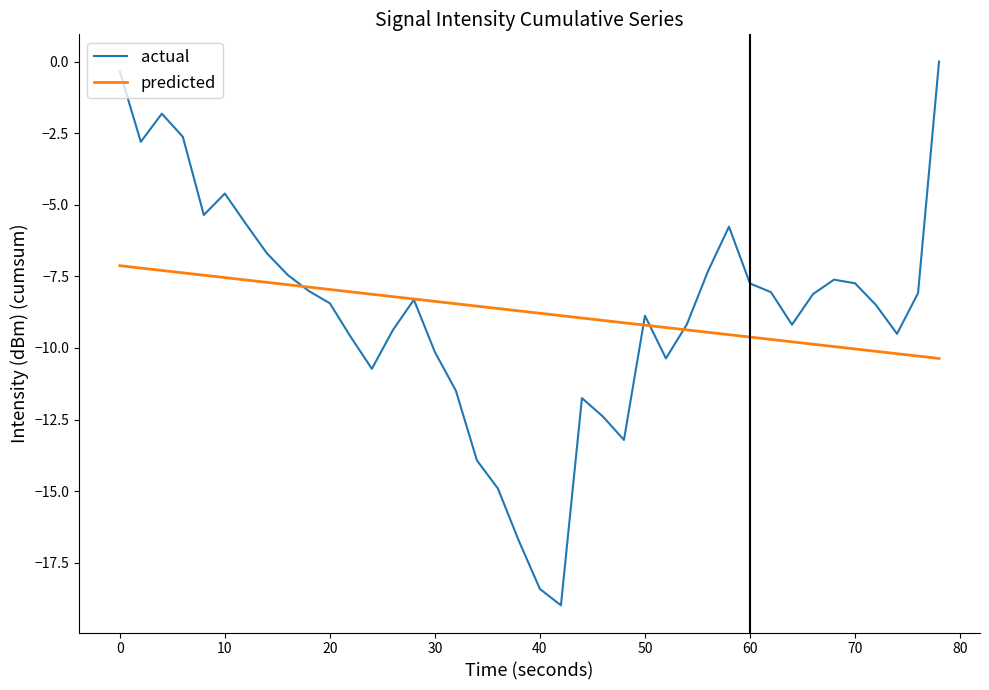

Does the chart display data point markers on the line(s)?

No